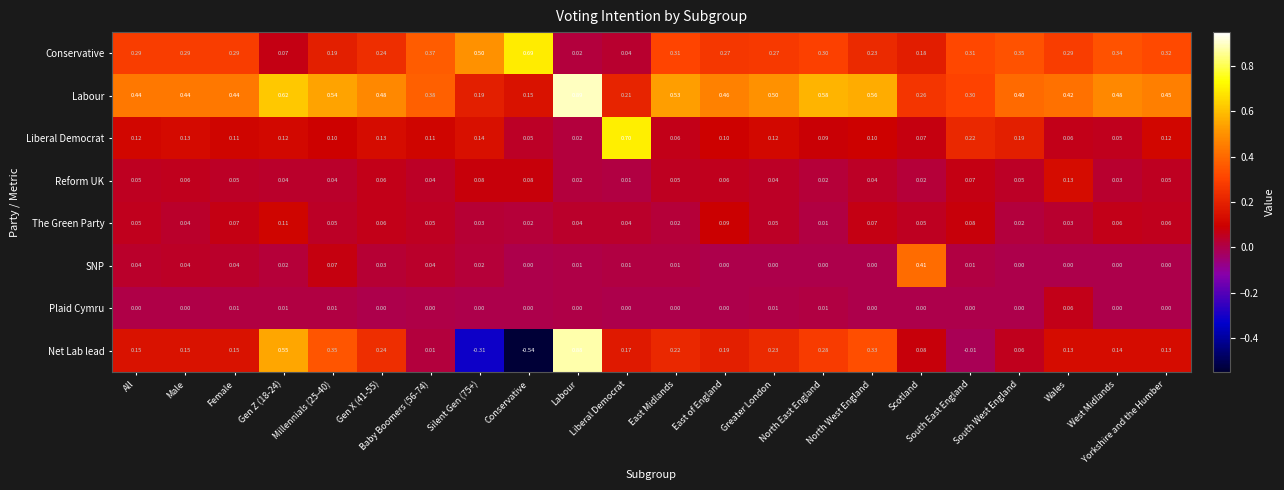

At which label is Reform UK closest to 0?

Liberal Democrat